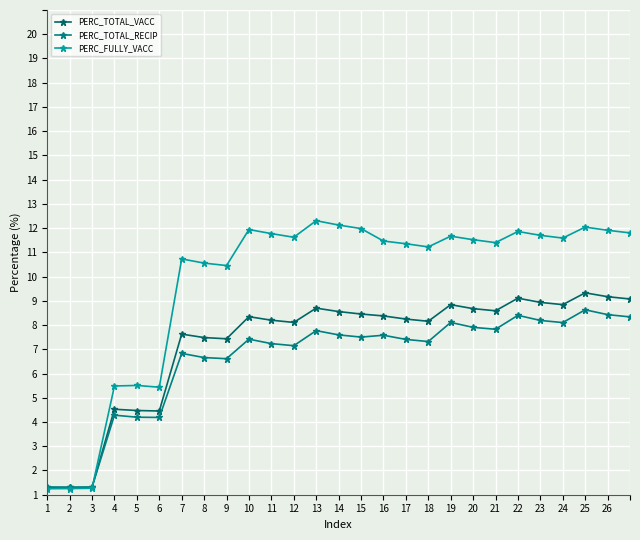

List the series in order of their overall mean, highest first.

PERC_FULLY_VACC, PERC_TOTAL_VACC, PERC_TOTAL_RECIP